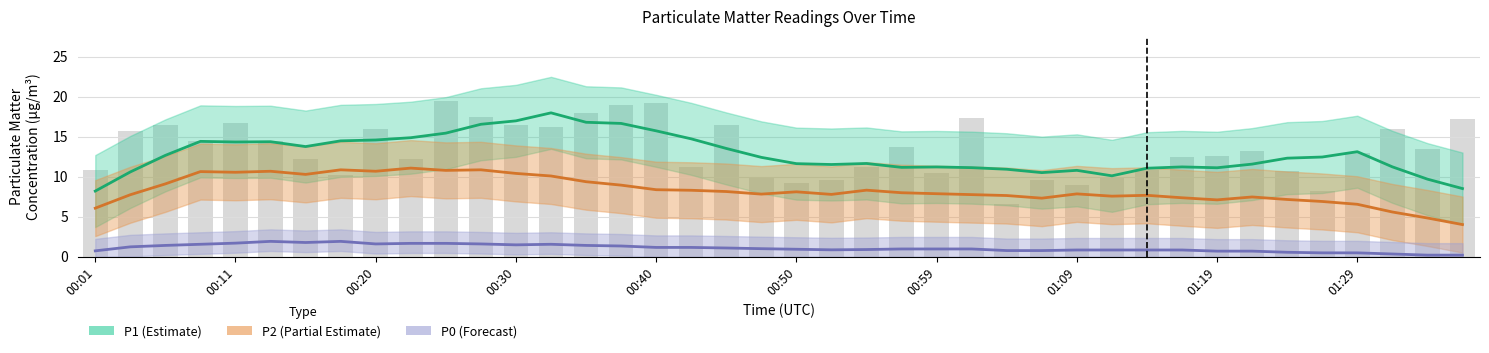

Which series has the largest total across all categories?

P1